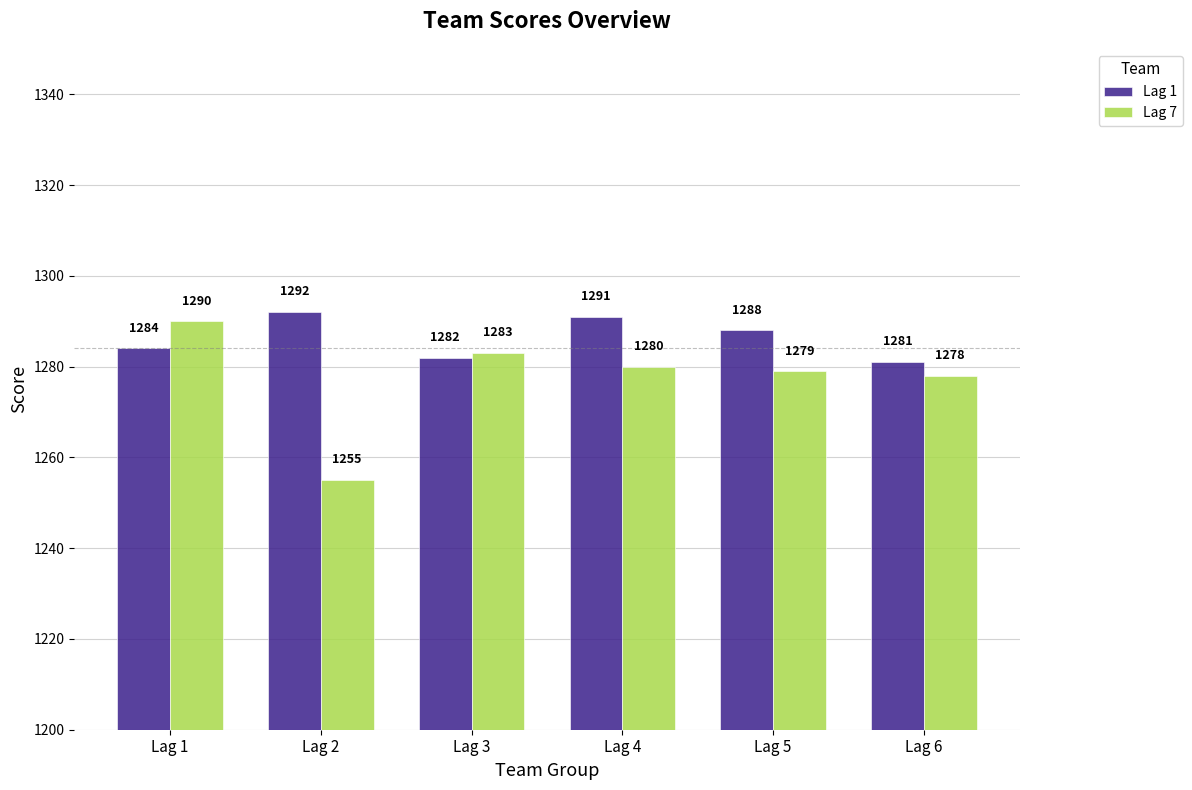

What is the sum of all Lag 7 values?

7665